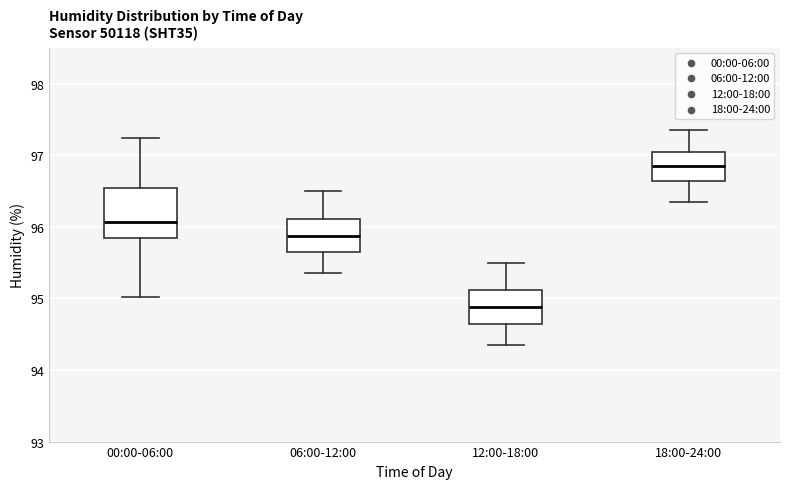

Which box has the highest median line?

18:00-24:00